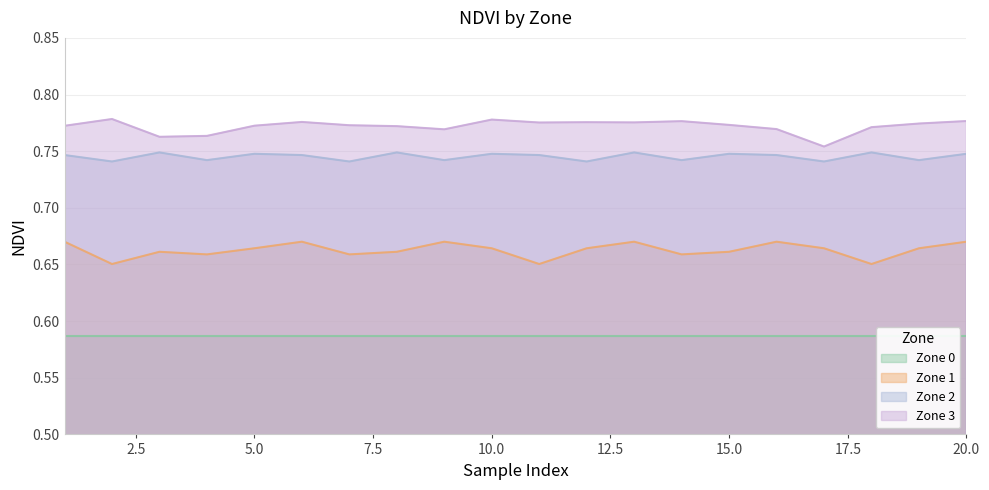

True or false: Zone 3 and Zone 1 cross at least once.

False